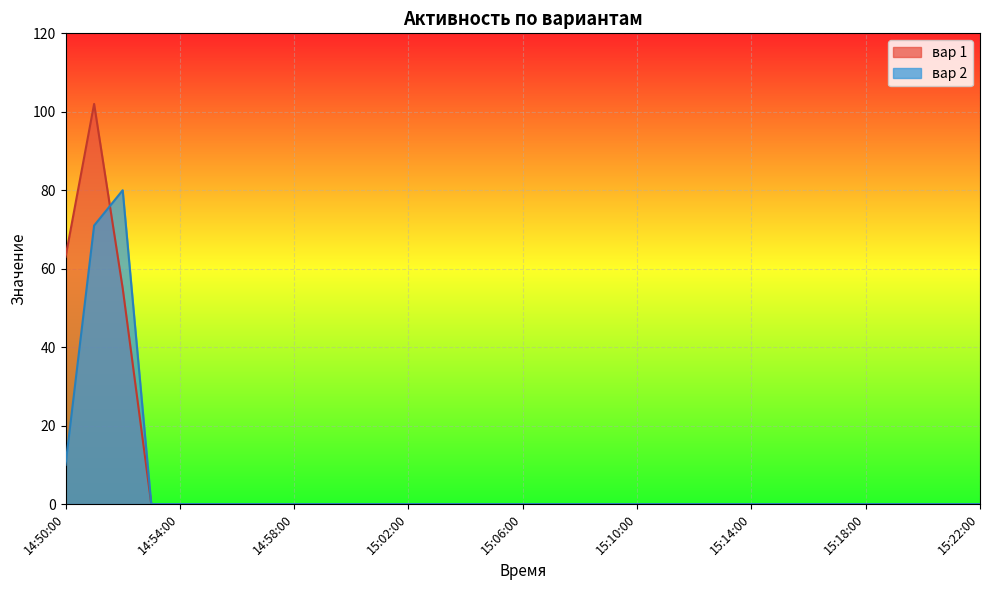

Is the value of вар 2 at 15:02:00 greater than the value of вар 1 at 15:14:00?

No